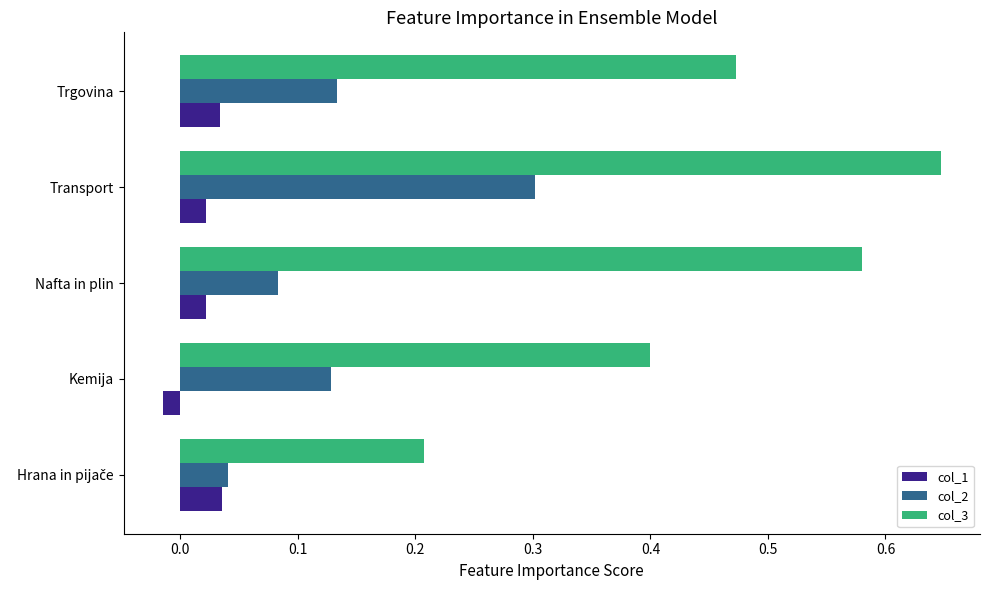

What is the sum of all col_2 values?

0.7